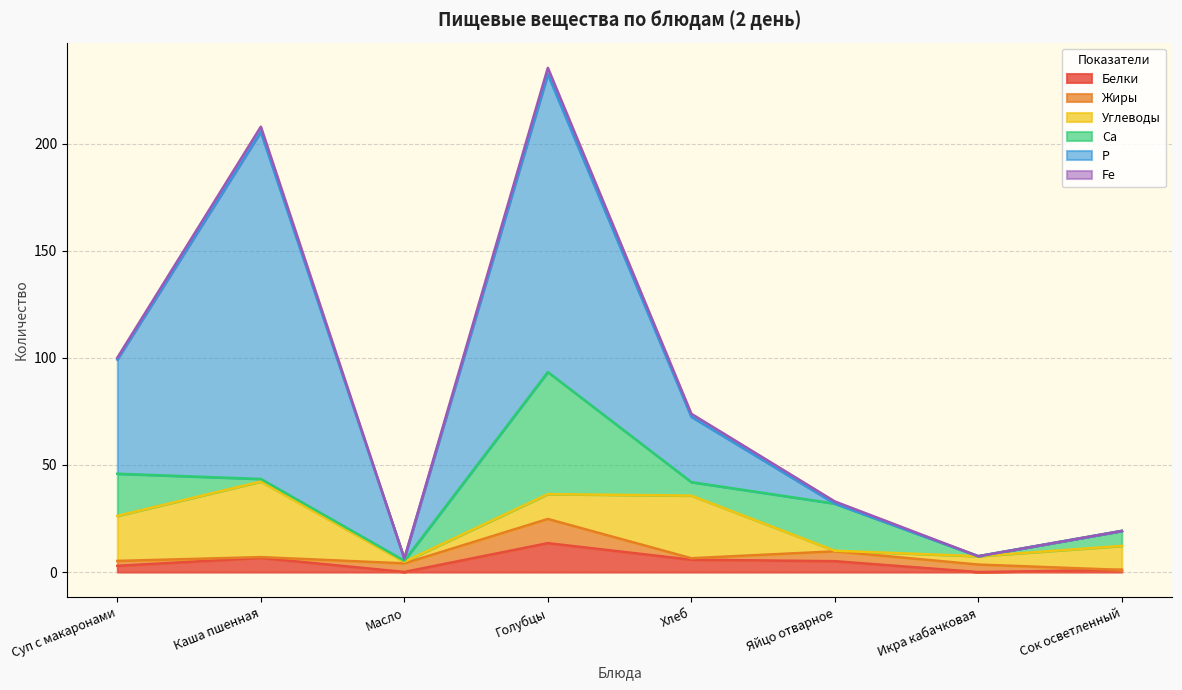

Read the Жиры value at Каша пшенная.

0.4